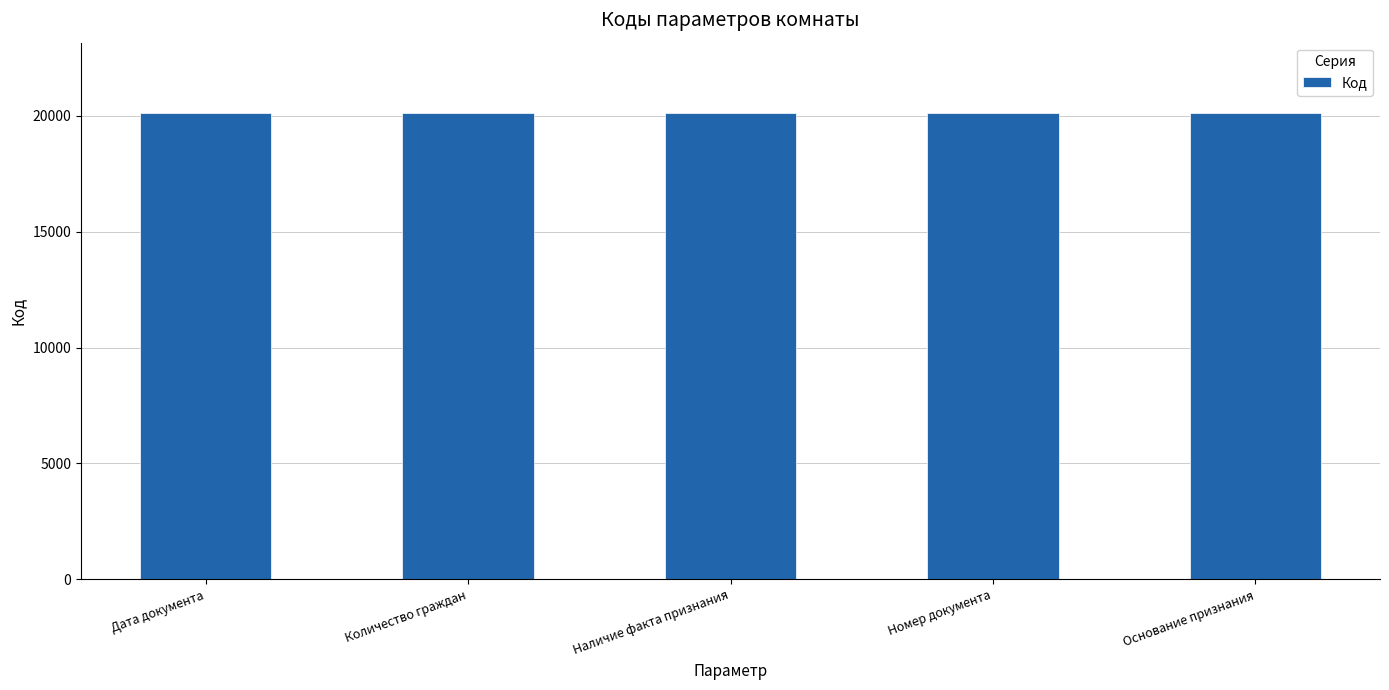

At which label does the data first exceed 20132?

Дата документа